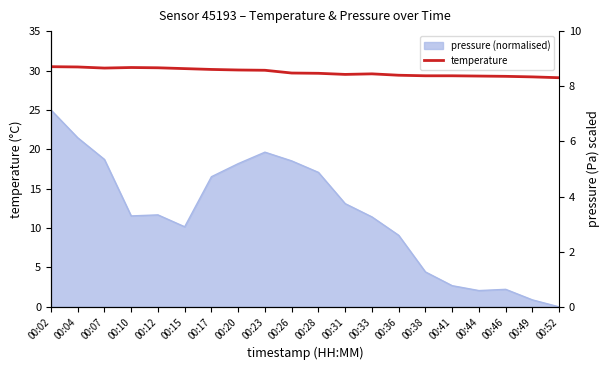

At which category does the chart reach its minimum across all series?

00:52